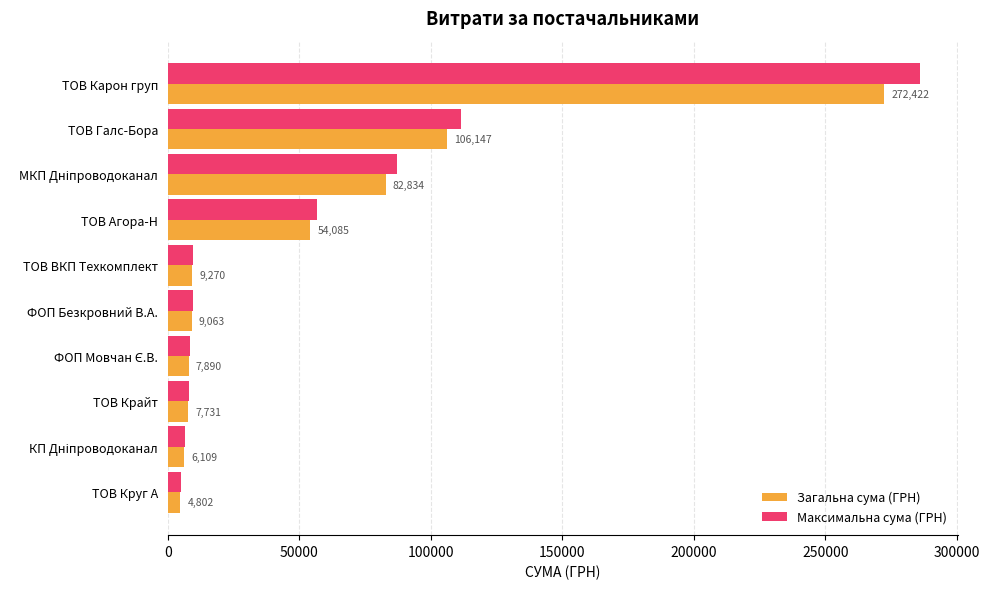

True or false: Максимальна сума (ГРН) has a value of 111454.6 at ТОВ Галс-Бора.

True